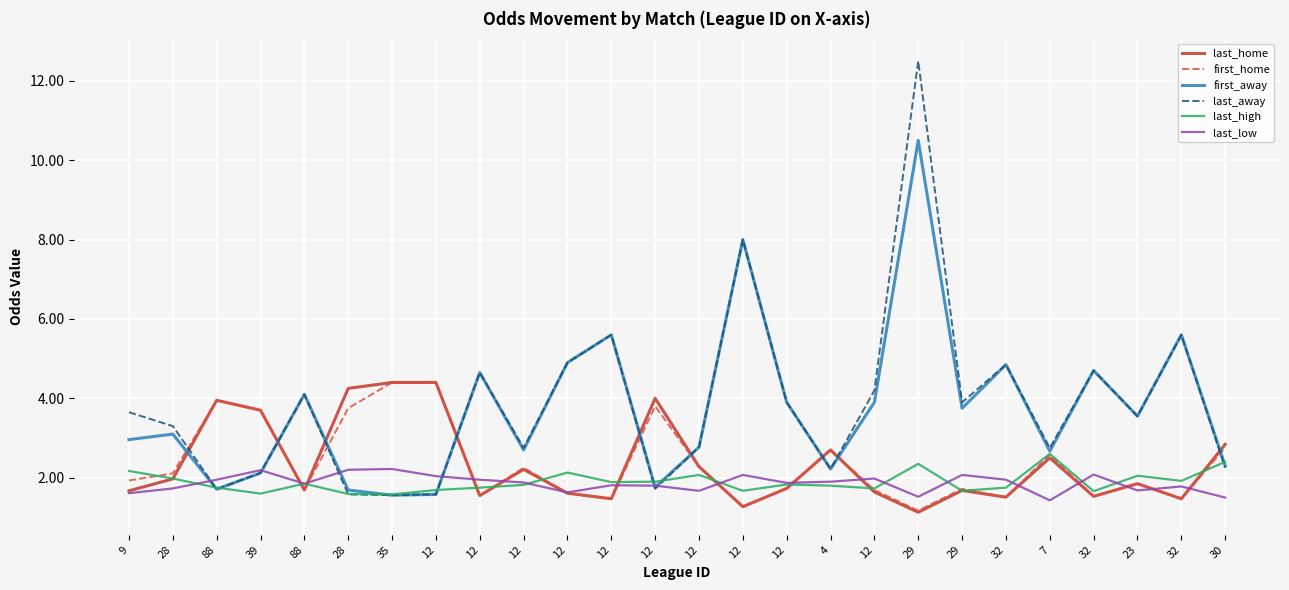

Where does the first_away series first go above 3?

28